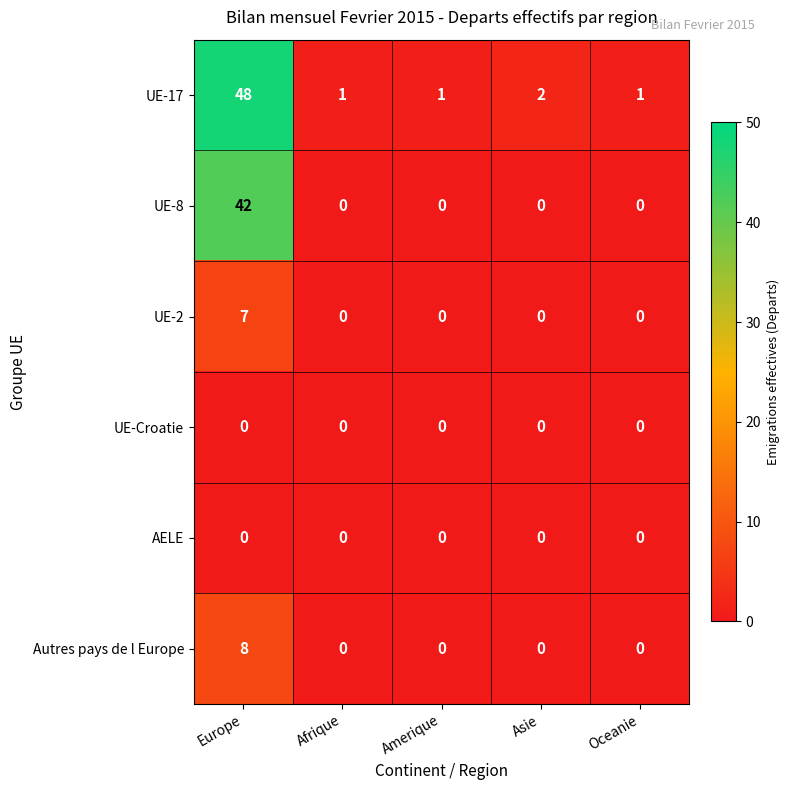

Reading left to right, extract all data points from this chart.

UE-17: Europe=48	Afrique=1	Amerique=1	Asie=2	Oceanie=1
UE-8: Europe=42	Afrique=0	Amerique=0	Asie=0	Oceanie=0
UE-2: Europe=7	Afrique=0	Amerique=0	Asie=0	Oceanie=0
UE-Croatie: Europe=0	Afrique=0	Amerique=0	Asie=0	Oceanie=0
AELE: Europe=0	Afrique=0	Amerique=0	Asie=0	Oceanie=0
Autres pays de l Europe: Europe=8	Afrique=0	Amerique=0	Asie=0	Oceanie=0